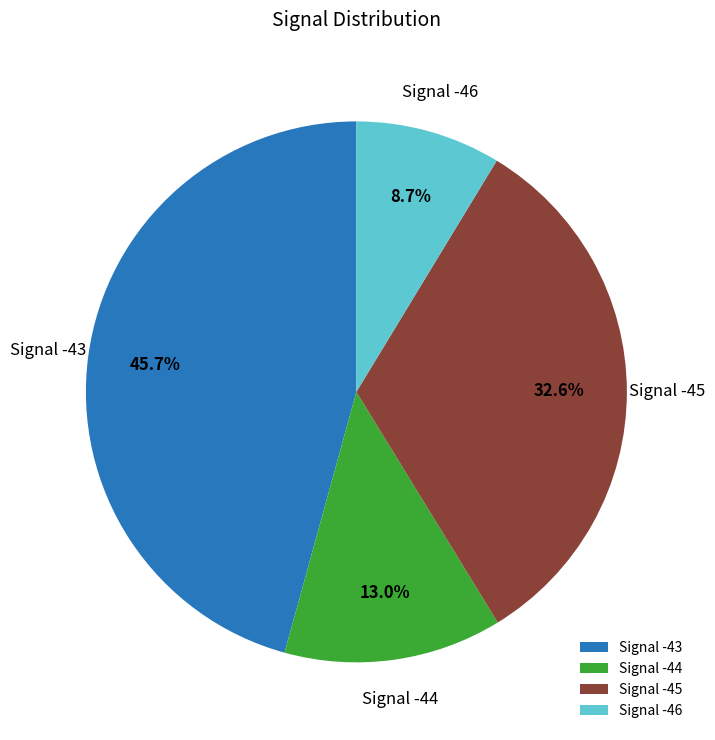

Does any single category account for the majority?

No